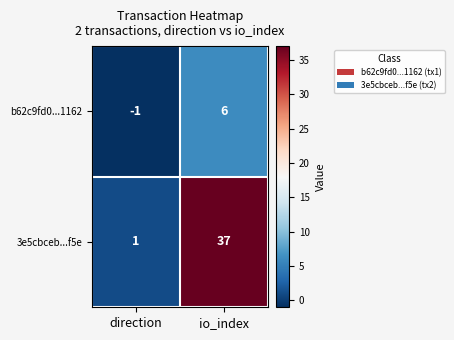

Which series changed the most between direction and io_index?

3e5cbceb...f5e